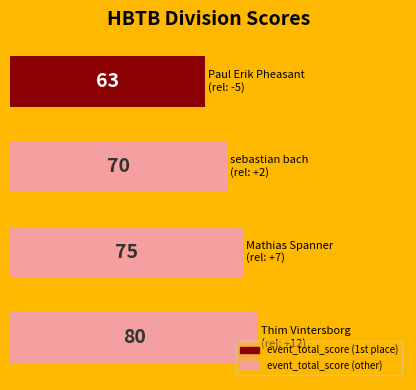

What is the sum of all values?

288